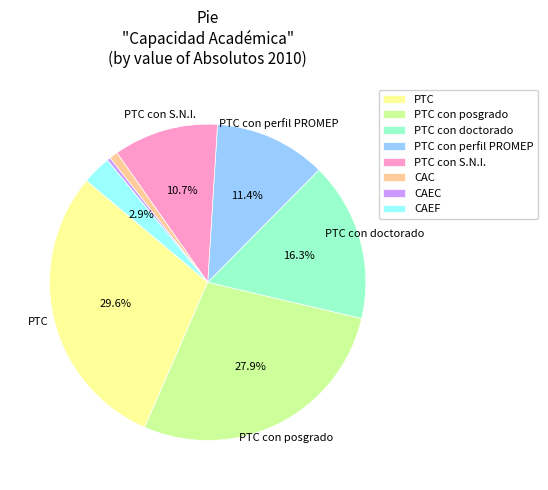

Combined, what portion of the pie is PTC con S.N.I. and PTC con posgrado?

38.6%